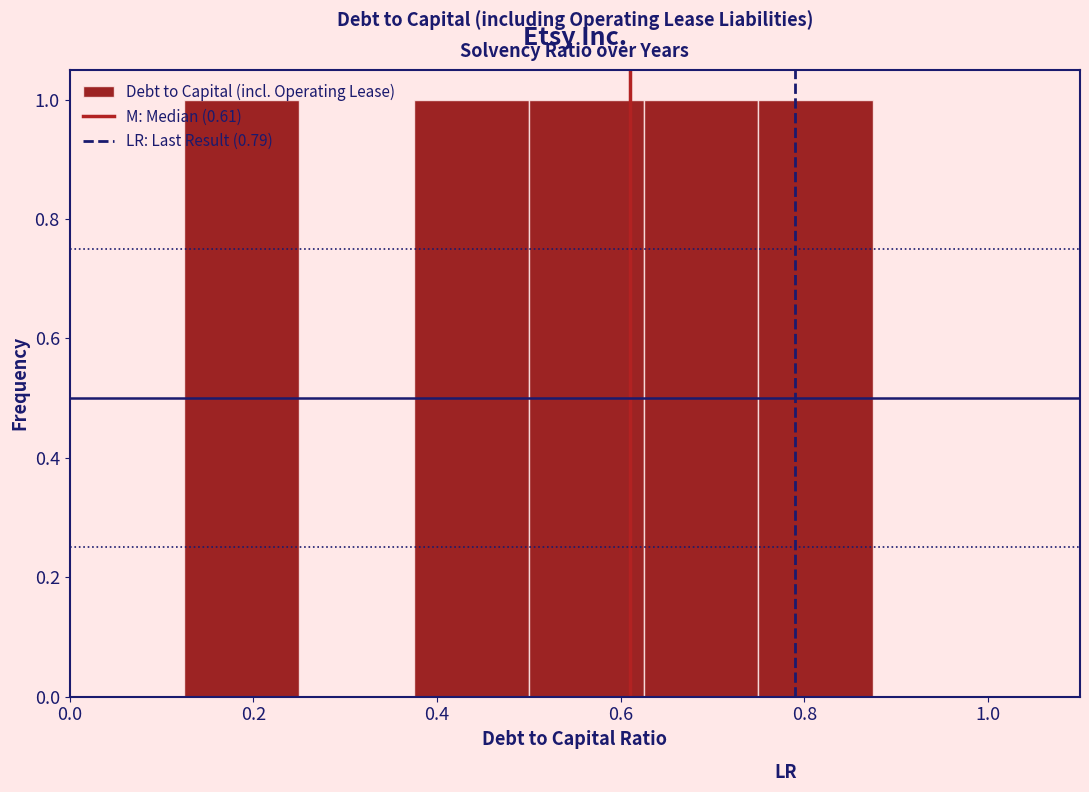

Reading left to right, list every bar in this chart as the range it spans on the x-axis followed by its height. Neither the bar edges nor the heights are printed on the chart, so give them approximately, as read against the axes.

0.000 to 0.125: 0
0.125 to 0.250: 1
0.250 to 0.375: 0
0.375 to 0.500: 1
0.500 to 0.625: 1
0.625 to 0.750: 1
0.750 to 0.875: 1
0.875 to 1.000: 0